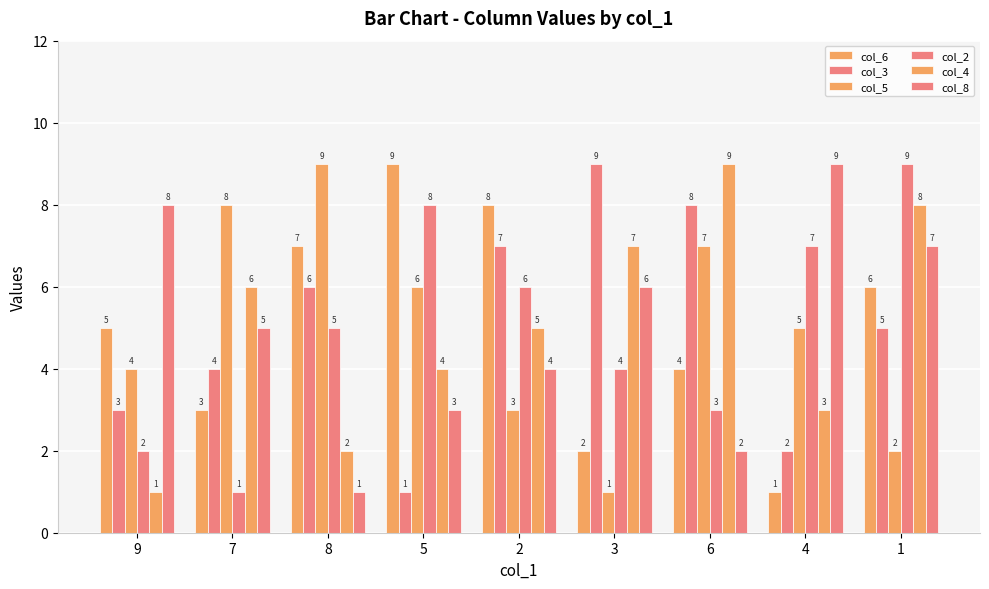

How many categories are shown in the chart?

9